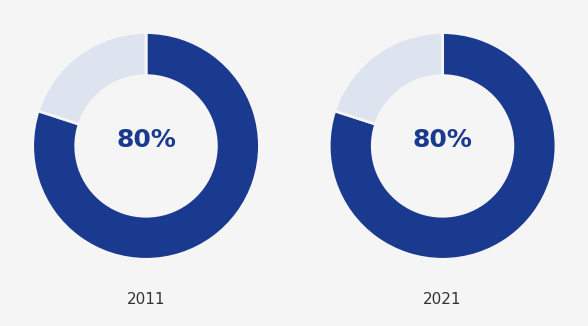

Is there a majority slice in this chart?

Yes